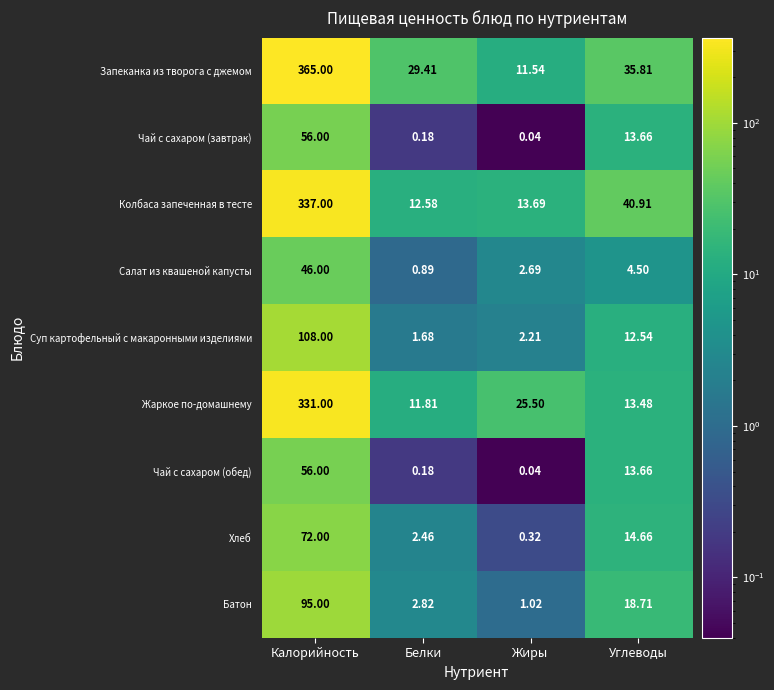

Is the value of Суп картофельный с макаронными изделиями at Калорийность greater than the value of Запеканка из творога с джемом at Белки?

Yes